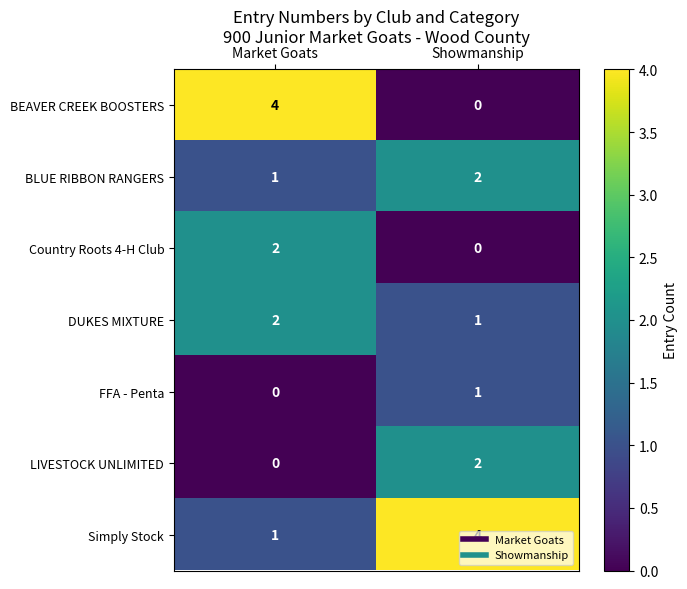

What is the total value across all series at Market Goats?

10